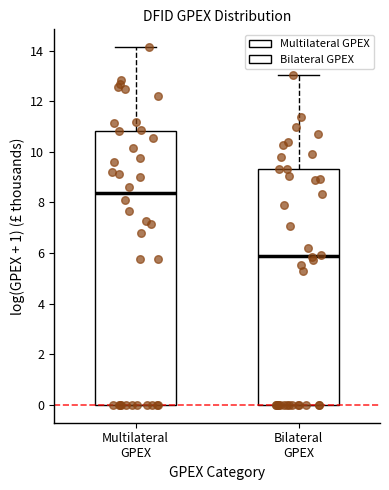

Reading left to right, transcribe this box plot: for each box, give where its median line is, the range the box spans, and where its two whiskers end, as read against the y-axis. The values are not printed on the chart, so give them approximately, as read against the axis.

Multilateral GPEX: median 8.4, box 0.0 to 10.8, whiskers 0.0 to 14.2
Bilateral GPEX: median 6.0, box 0.0 to 9.4, whiskers 0.0 to 13.0